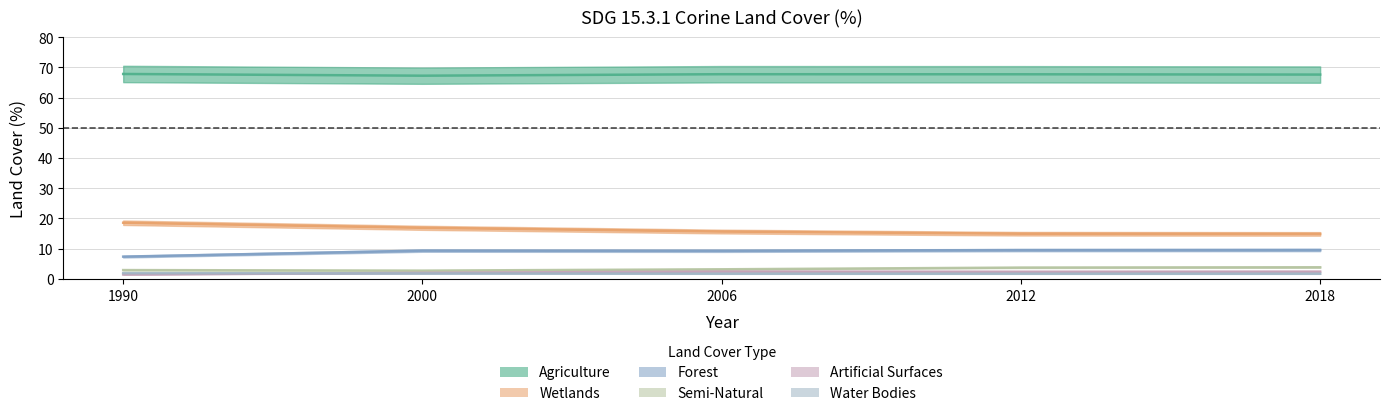

At which category is the sum across all series the highest?

1990